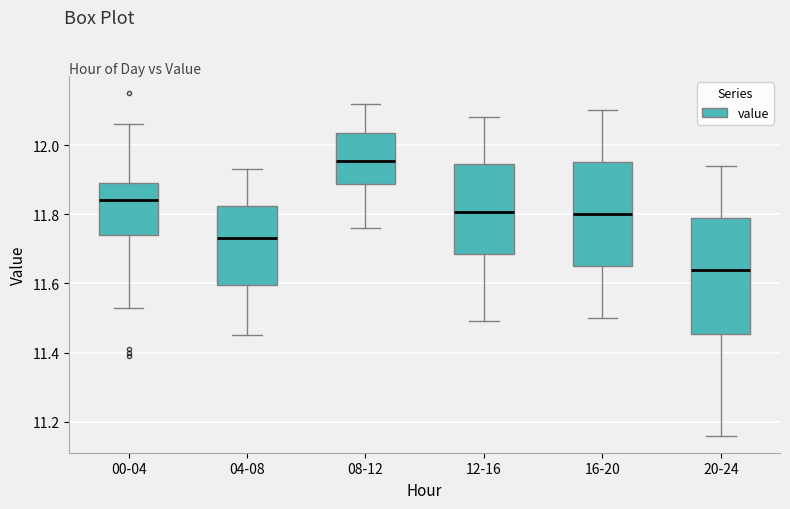

Reading left to right, read every box against the y-axis: the position of its median line, the range the box covers, and the ends of its whiskers. The values are not printed on the chart, so give them approximately, as read against the axis.

00-04: median 11.84, box 11.74 to 11.90, whiskers 11.54 to 12.06
04-08: median 11.74, box 11.60 to 11.82, whiskers 11.46 to 11.94
08-12: median 11.96, box 11.88 to 12.04, whiskers 11.76 to 12.12
12-16: median 11.80, box 11.68 to 11.94, whiskers 11.50 to 12.08
16-20: median 11.80, box 11.66 to 11.96, whiskers 11.50 to 12.10
20-24: median 11.64, box 11.46 to 11.80, whiskers 11.16 to 11.94